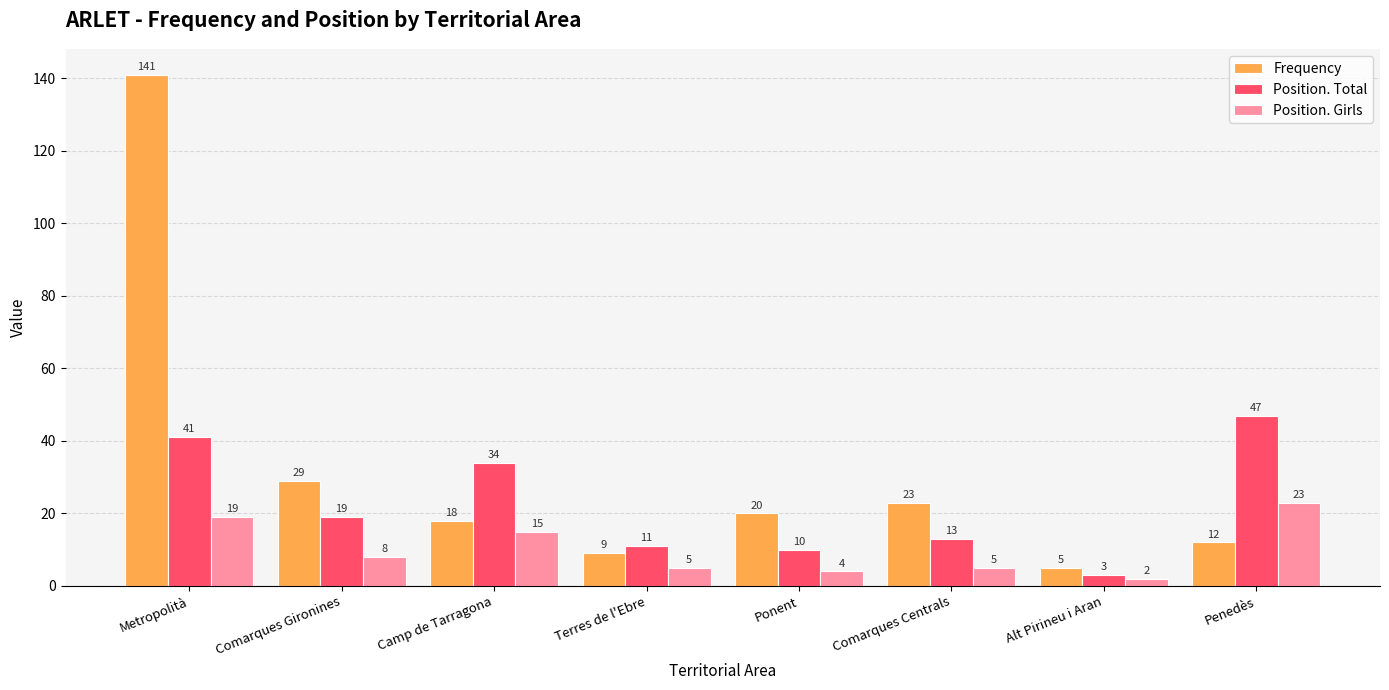

At which category is the sum across all series the highest?

Metropolità